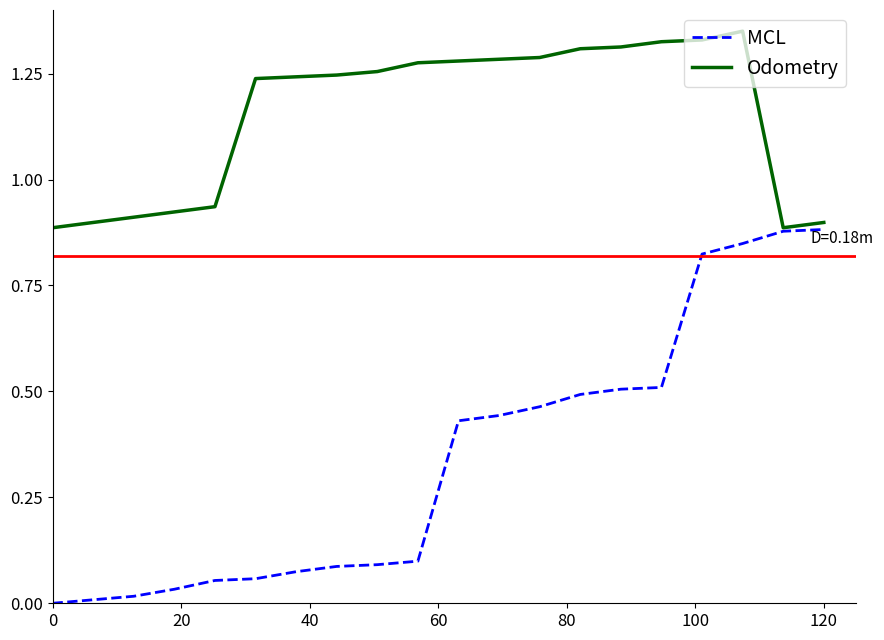

Rank the series by their maximum value, from highest to lowest.

Odometry, MCL